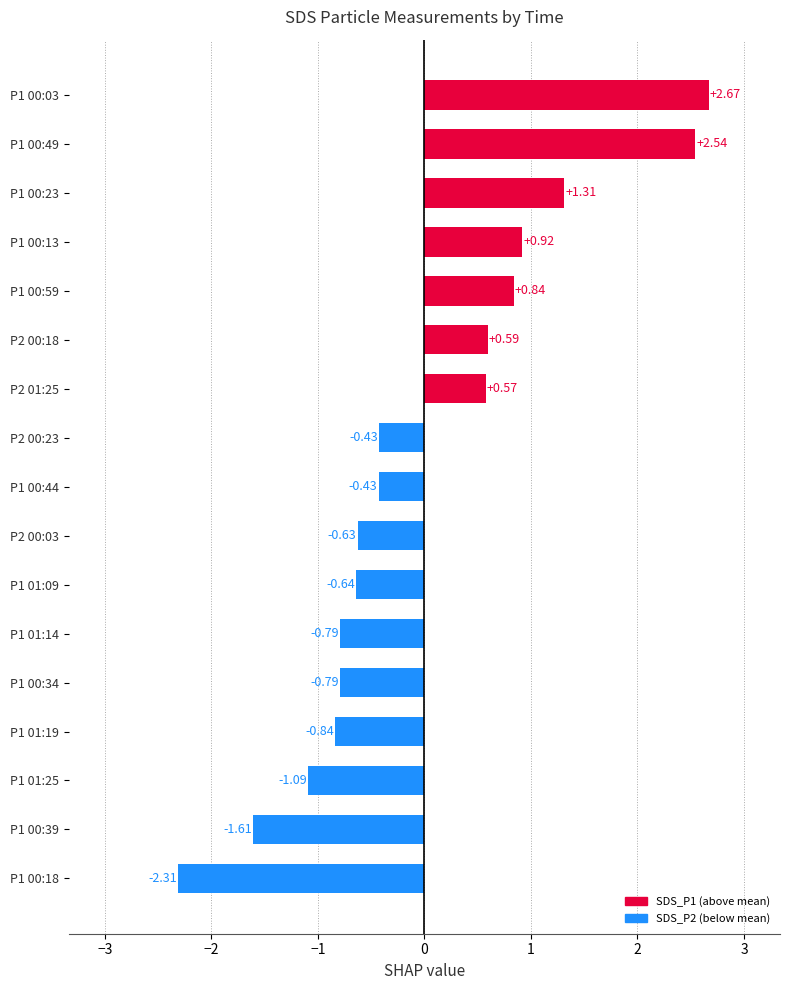

What is the difference between the maximum and second lowest values?

4.3